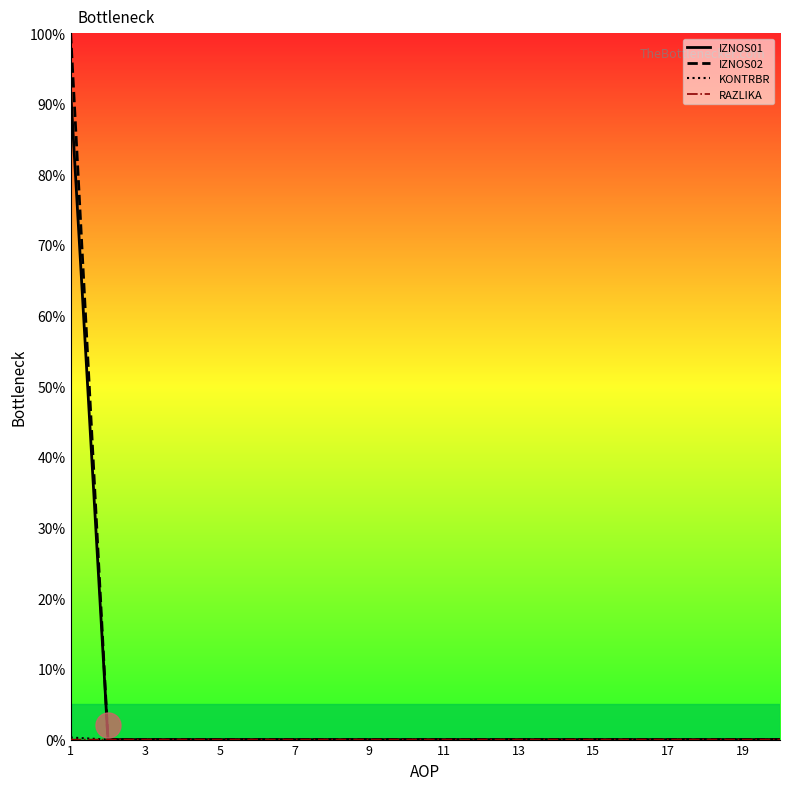

At how many categories does at least one series exceed 29?

1